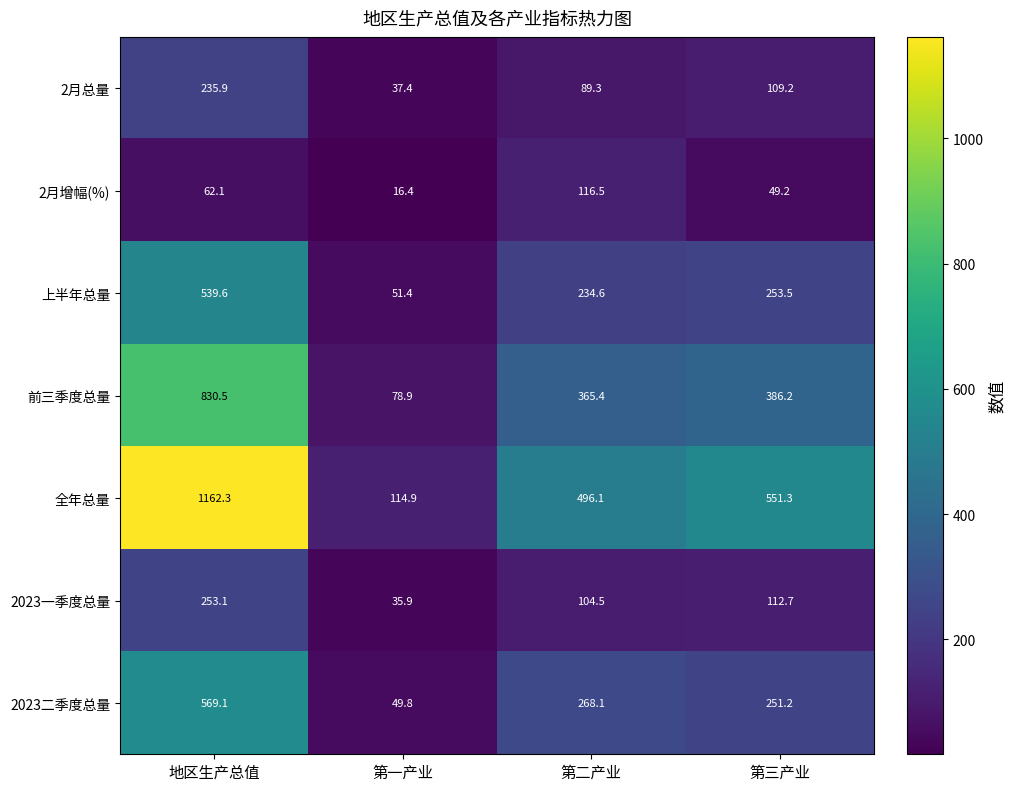

What is the sum of the 2月总量 values at 第二产业 and 第三产业?

198.5